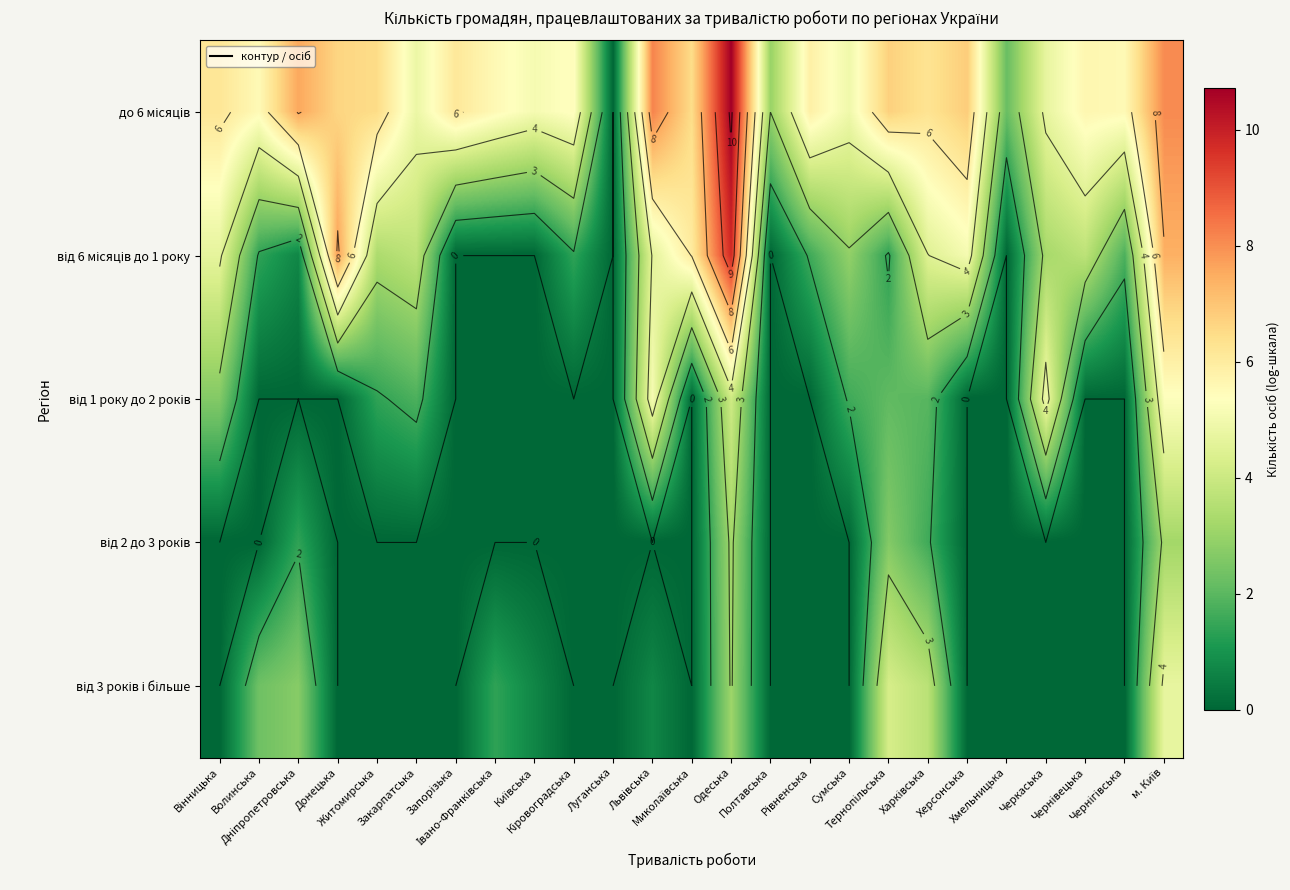

Which series has the largest total across all categories?

до 6 місяців